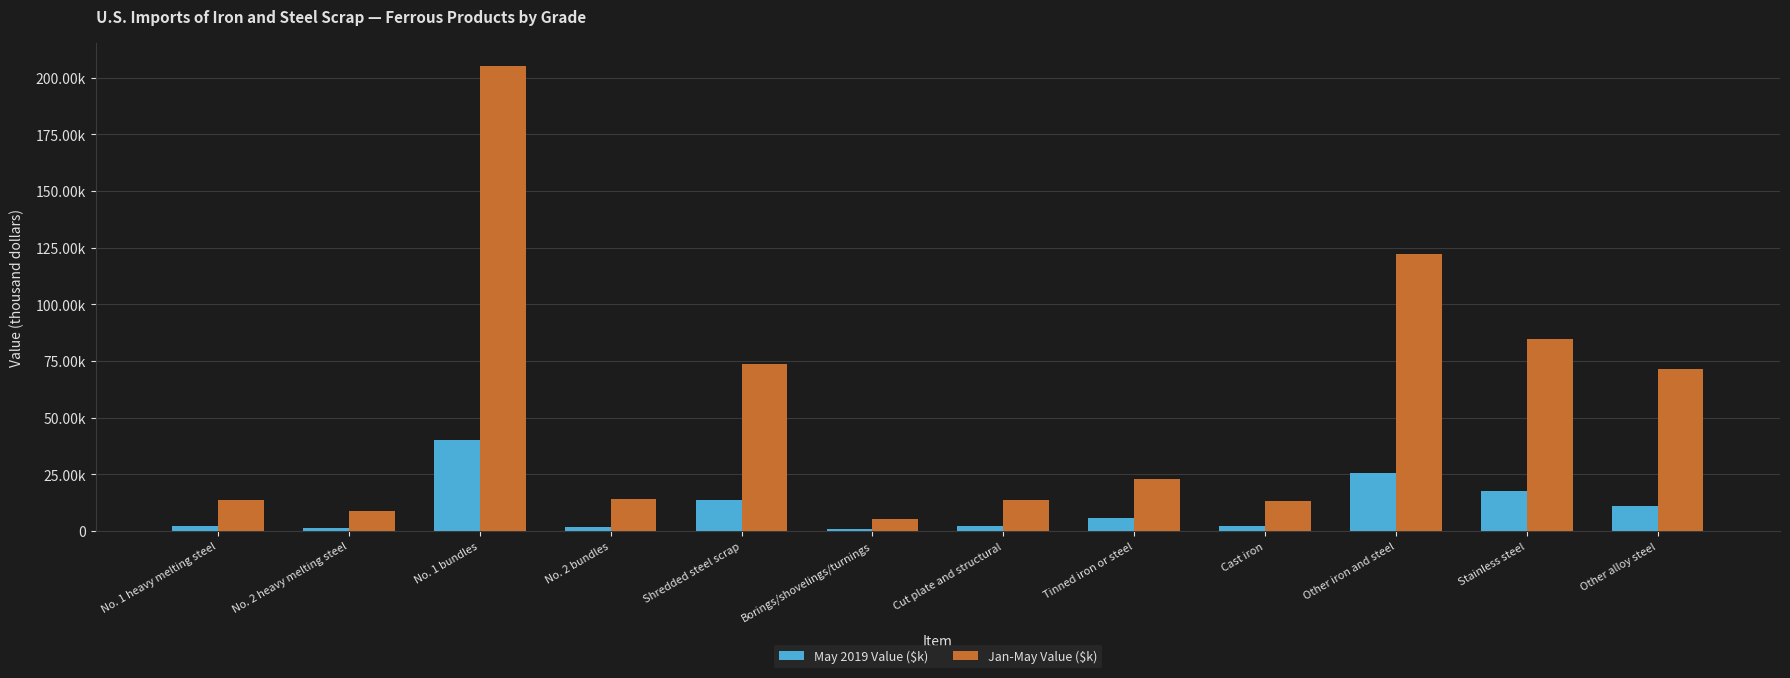

What is the spread (max minus min) of values at No. 1 heavy melting steel?

11560